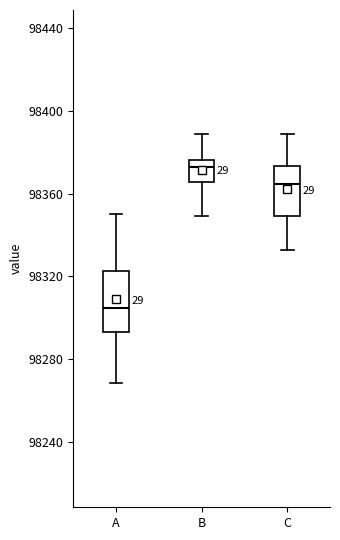

Where is the lower edge of the box for A on the y-axis? The values are not printed on the chart, so give them approximately, as read against the axis.

98295